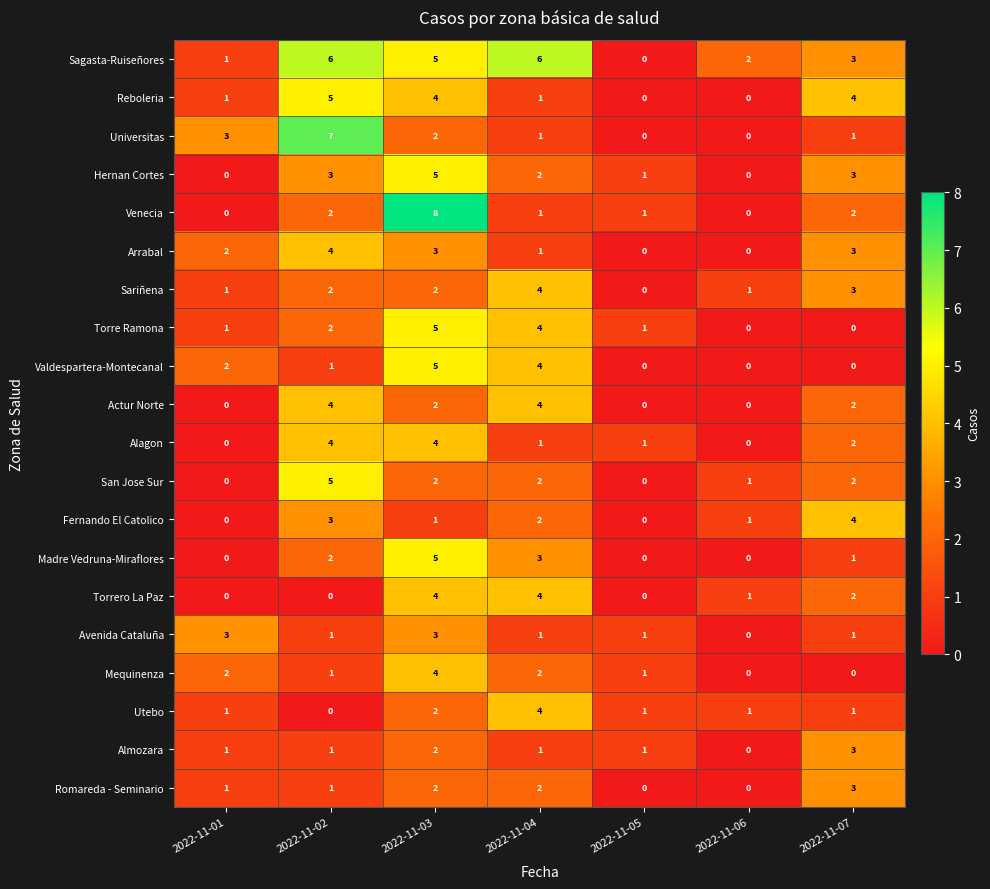

What is the sum of the Torrero La Paz values at 2022-11-04 and 2022-11-02?

4